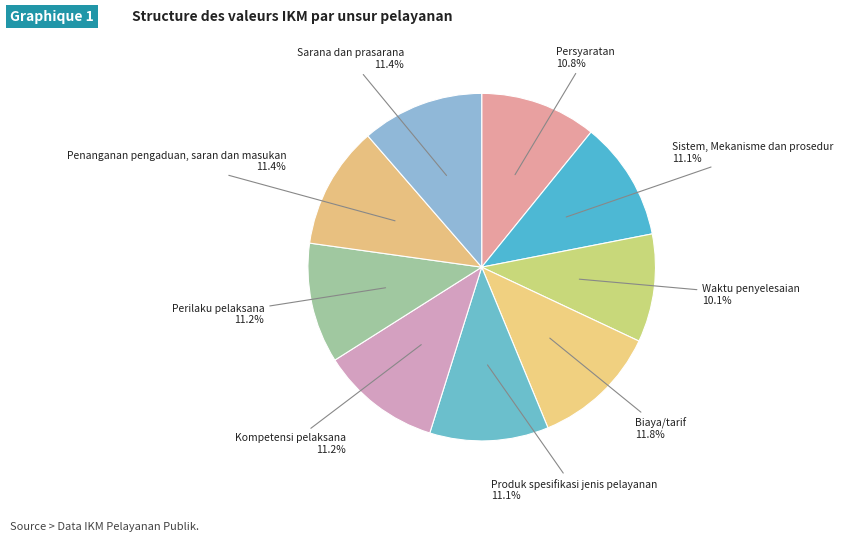

Count the number of slices in the pie.

9